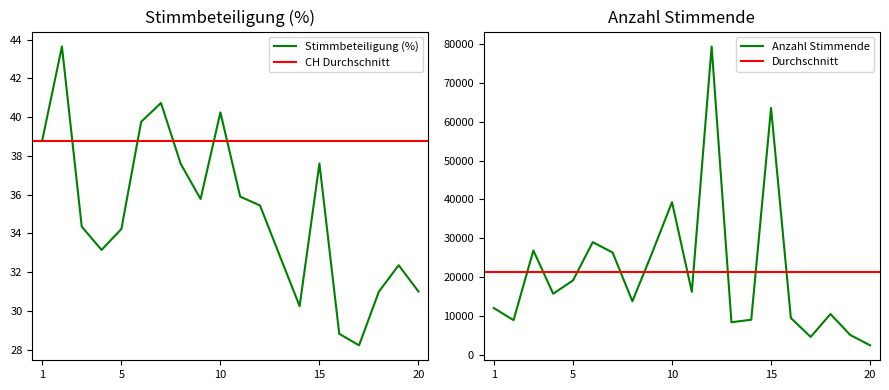

What is the highest value of the Stimmbeteiligung (%) series?

43.6